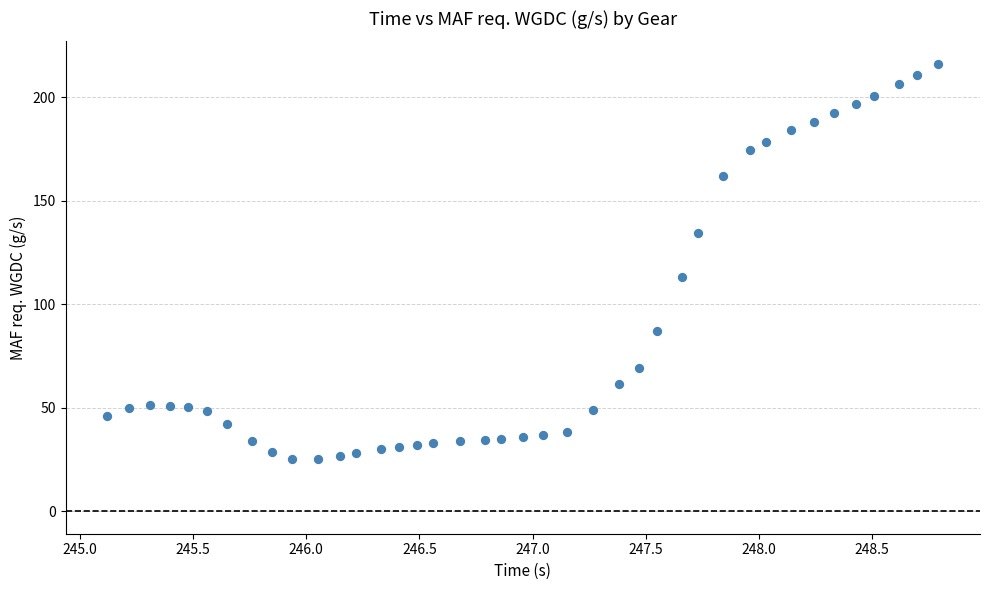

What is the range of Y values (max minus min)?

191.0